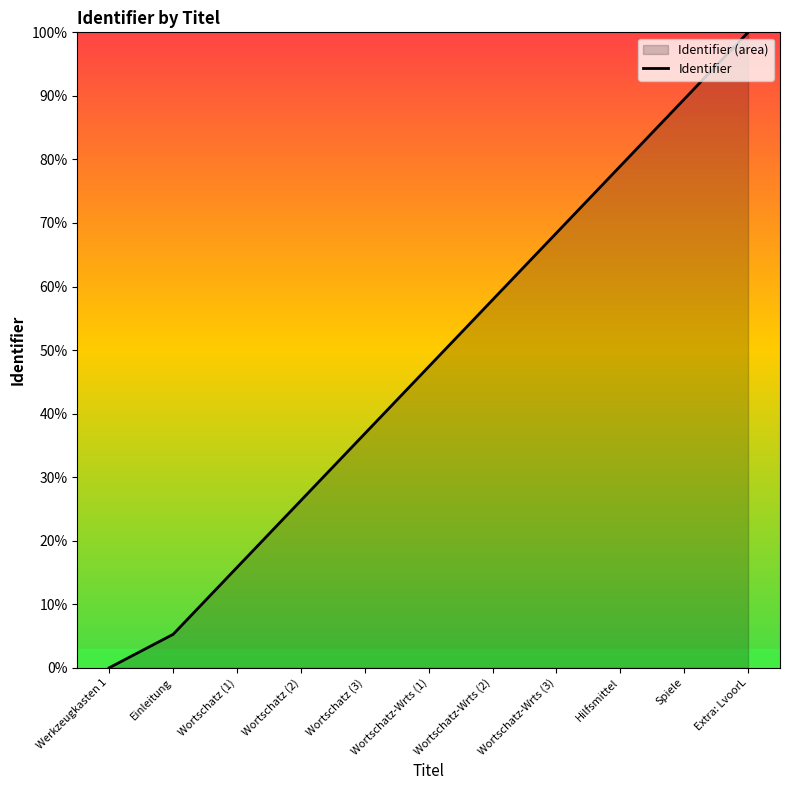

The chart shows a value of 109.4 at Wortschatz-Wrts (3). True or false?

False